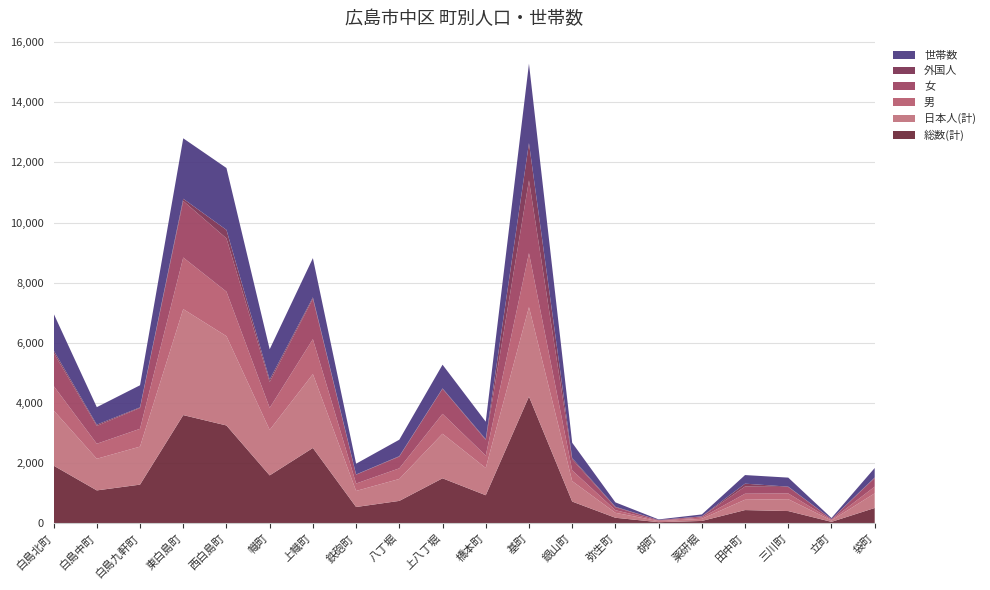

Reading left to right, list all the values displayed in this chart.

総数(計): 1917	1093	1285	3597	3252	1592	2504	541	744	1495	932	4214	722	183	36	77	439	406	47	508
日本人(計): 1837	1052	1264	3524	2969	1512	2456	534	729	1482	905	2974	680	165	36	71	344	395	46	488
男: 814	499	592	1716	1481	733	1162	246	354	662	412	1795	357	87	18	43	200	191	23	222
女: 1103	594	693	1881	1771	859	1342	295	390	833	520	2419	365	96	18	34	239	215	24	286
外国人: 80	41	21	73	283	80	48	7	15	13	27	1240	42	18	0	6	95	11	1	20
世帯数: 1223	582	734	2010	2058	1010	1305	358	547	788	582	2642	512	146	20	63	286	300	34	314